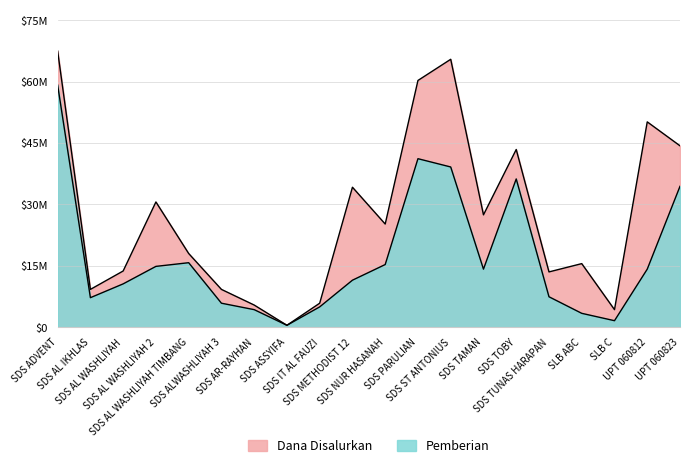

Which category has the highest value in the Pemberian series?

SDS ADVENT